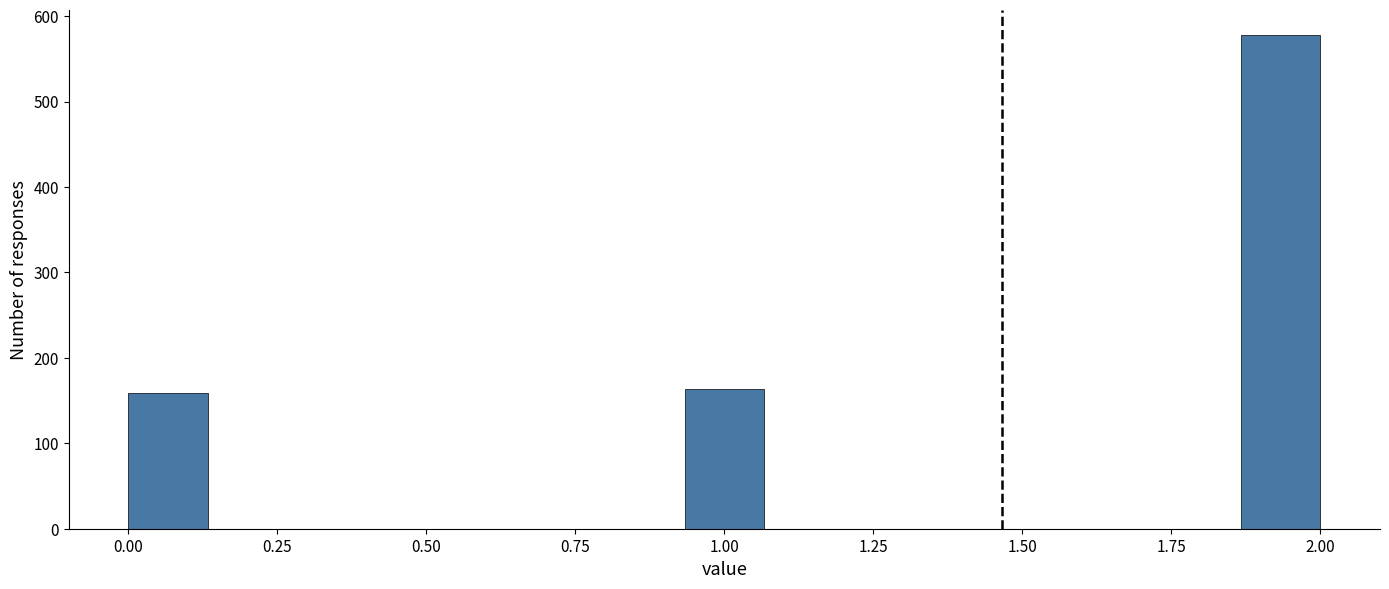

Read against the x-axis, roughly where is the centre of the tallest bar?

1.95